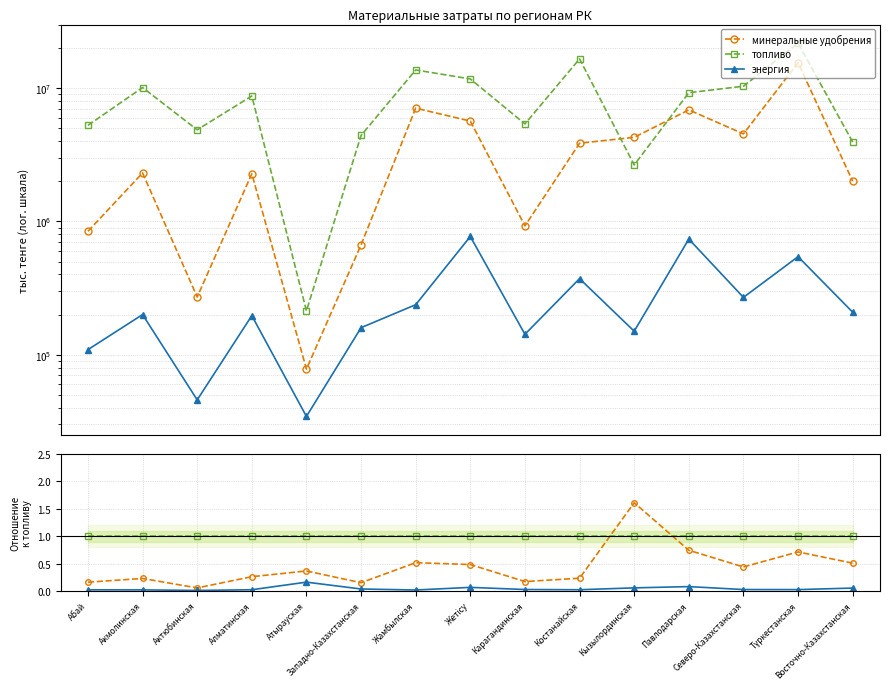

What is the approximate value of топливо at Актюбинская?

1.0